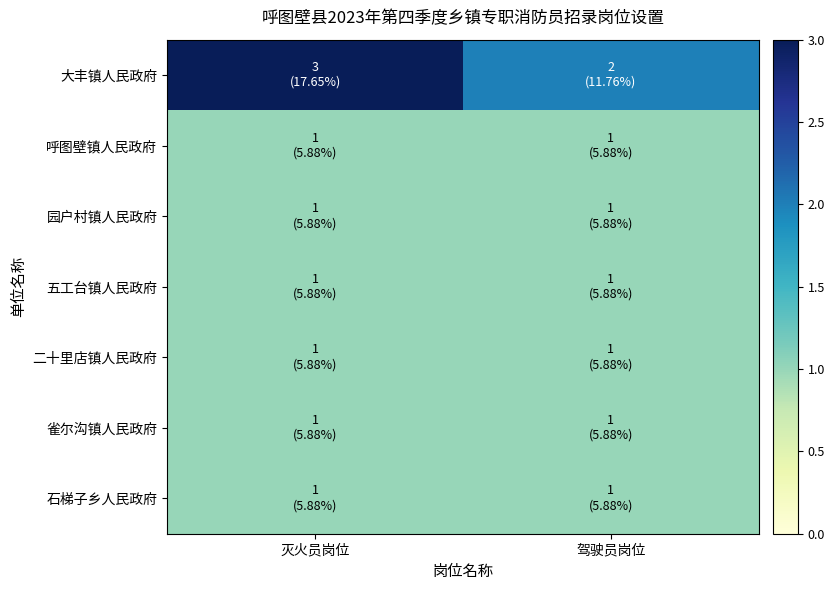

Reading left to right, what are all the values shown in this chart?

大丰镇人民政府: 灭火员岗位=3	驾驶员岗位=2
呼图壁镇人民政府: 灭火员岗位=1	驾驶员岗位=1
园户村镇人民政府: 灭火员岗位=1	驾驶员岗位=1
五工台镇人民政府: 灭火员岗位=1	驾驶员岗位=1
二十里店镇人民政府: 灭火员岗位=1	驾驶员岗位=1
雀尔沟镇人民政府: 灭火员岗位=1	驾驶员岗位=1
石梯子乡人民政府: 灭火员岗位=1	驾驶员岗位=1